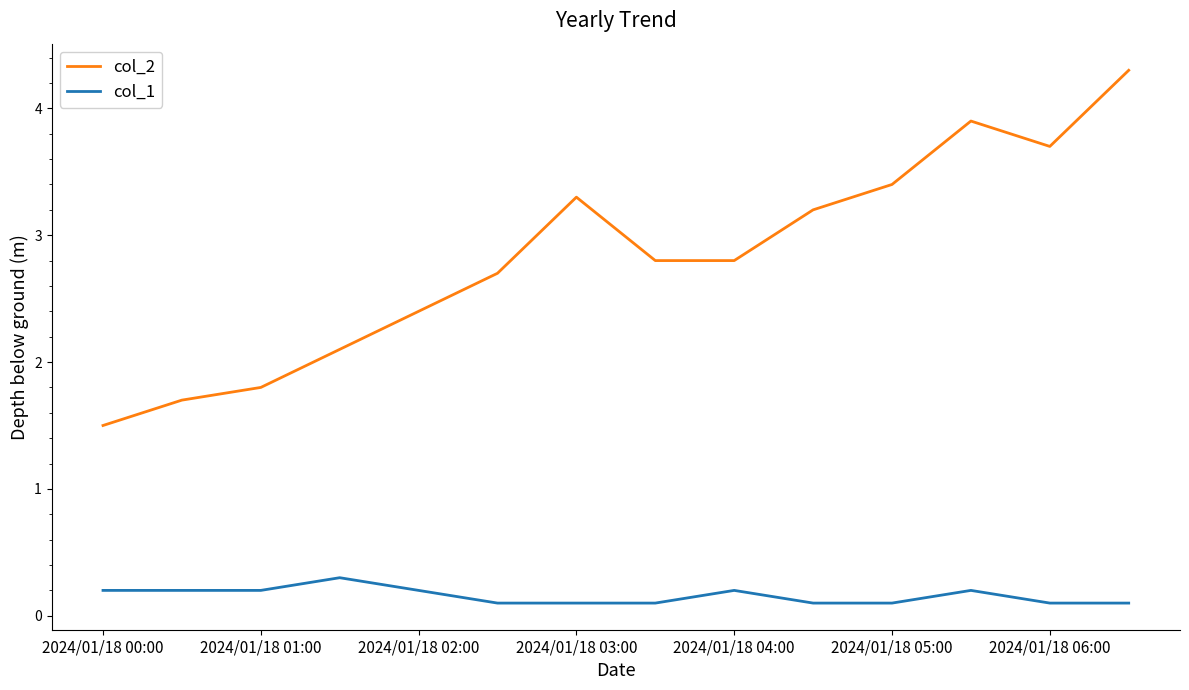

True or false: col_2 and col_1 cross at least once.

False